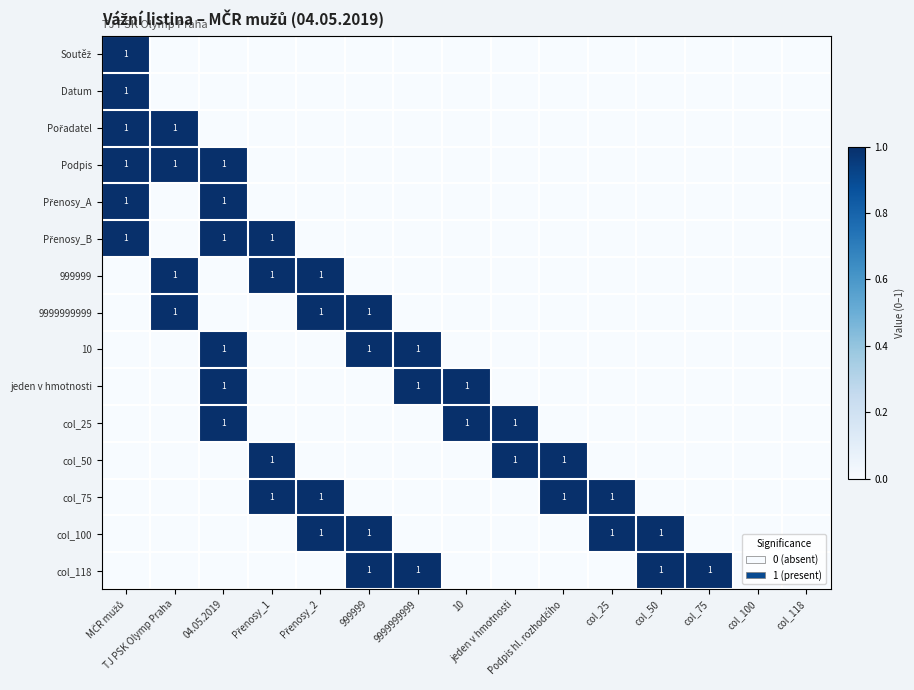

Rank the series by their maximum value, from highest to lowest.

Soutěž, Datum, Pořadatel, Podpis, Přenosy_A, Přenosy_B, 999999, 9999999999, 10, jeden v hmotnosti, col_25, col_50, col_75, col_100, col_118